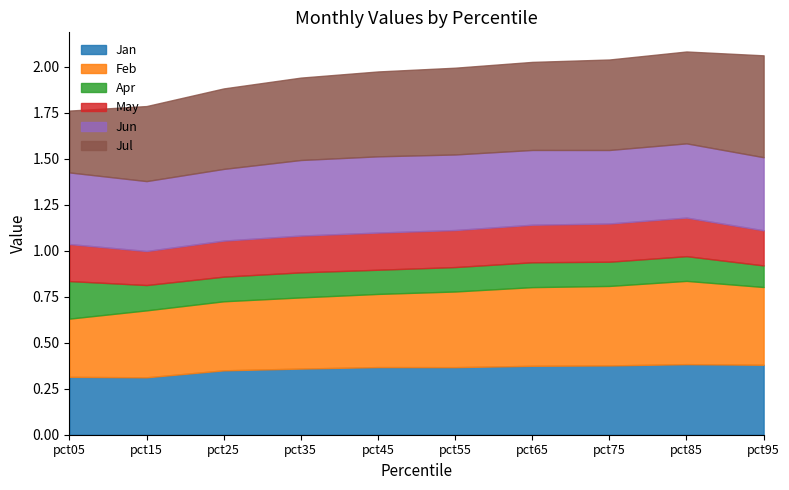

In Jan, how many points are lower than both neighbors (excluding endpoints)?

2